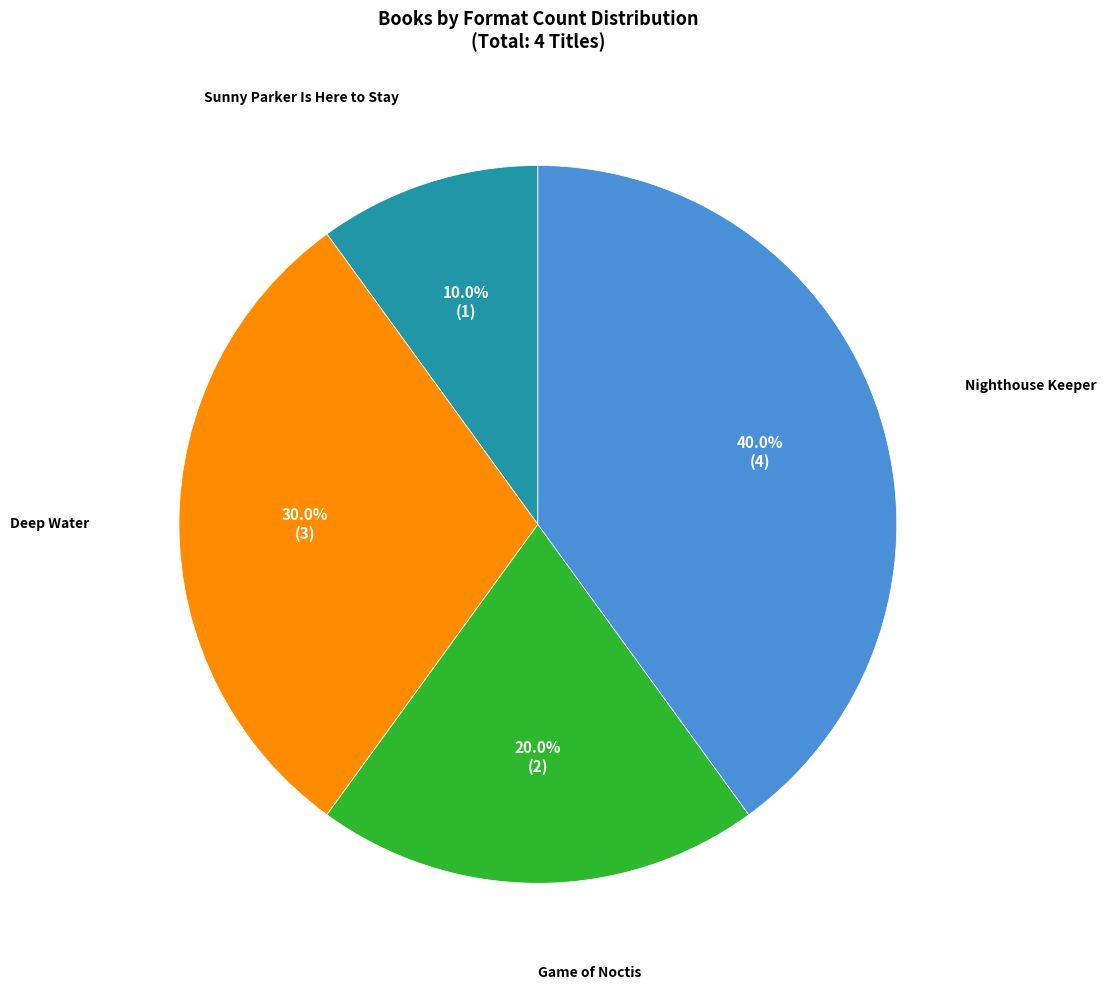

Does any single category account for the majority?

No